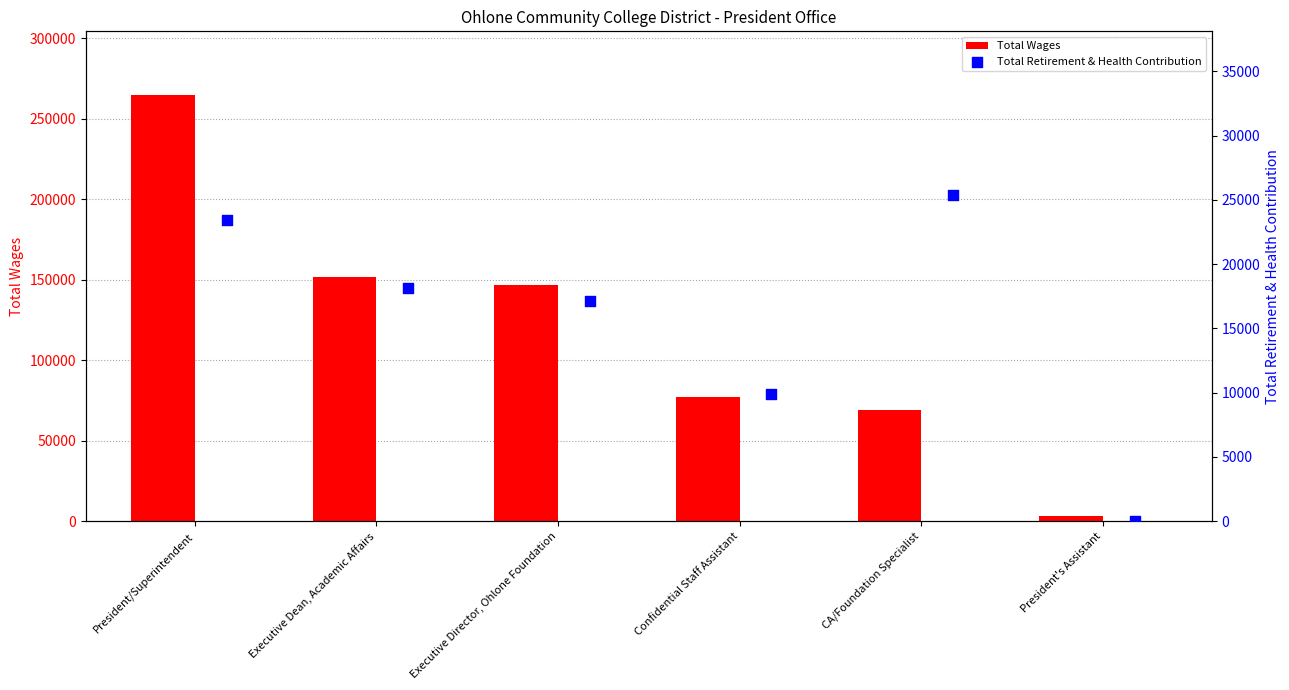

Is it true that Total Wages equals 68758 at CA/Foundation Specialist?

True